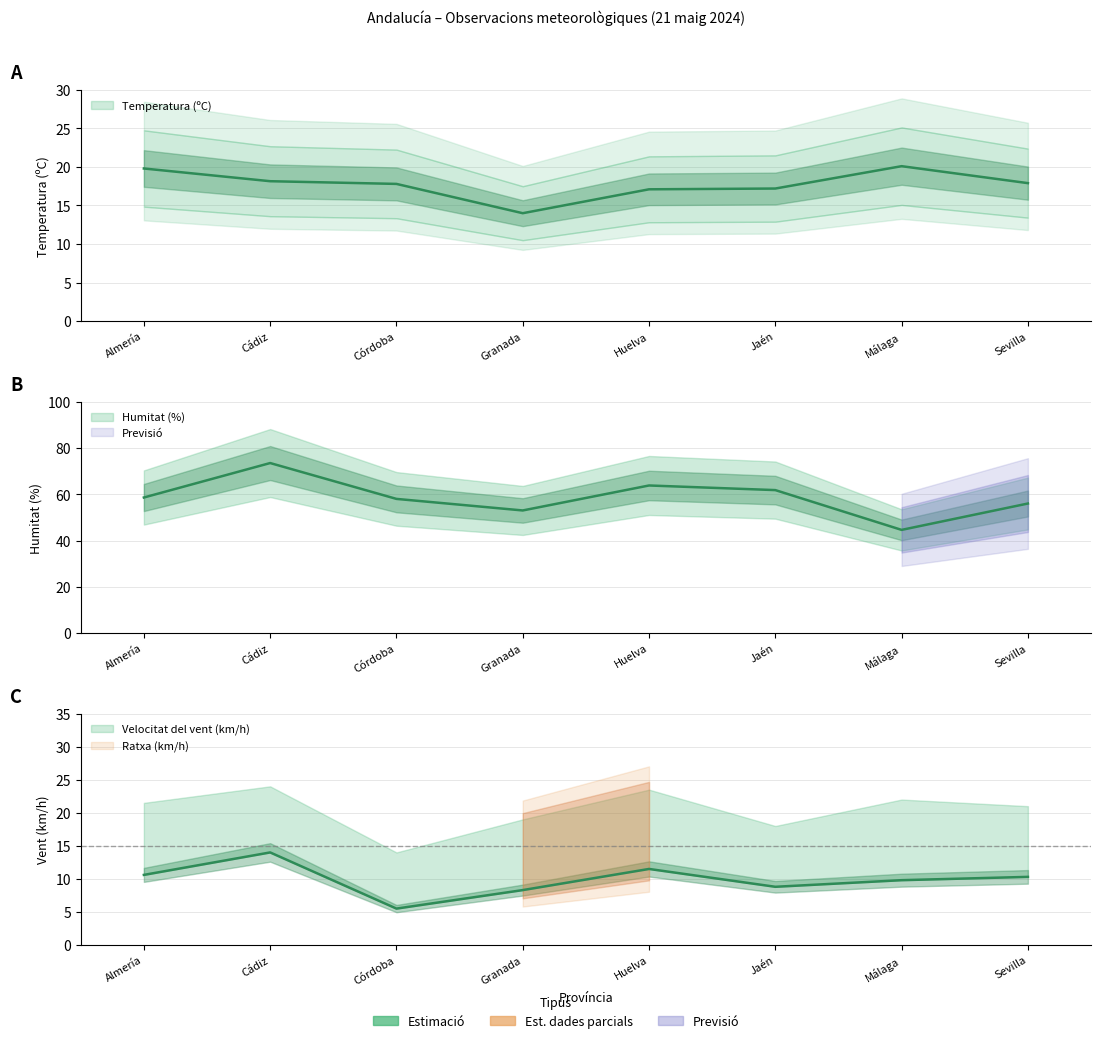

Rank the categories by Temperatura (ºC) value from lowest to highest.

Granada, Huelva, Jaén, Córdoba, Sevilla, Cádiz, Almería, Málaga